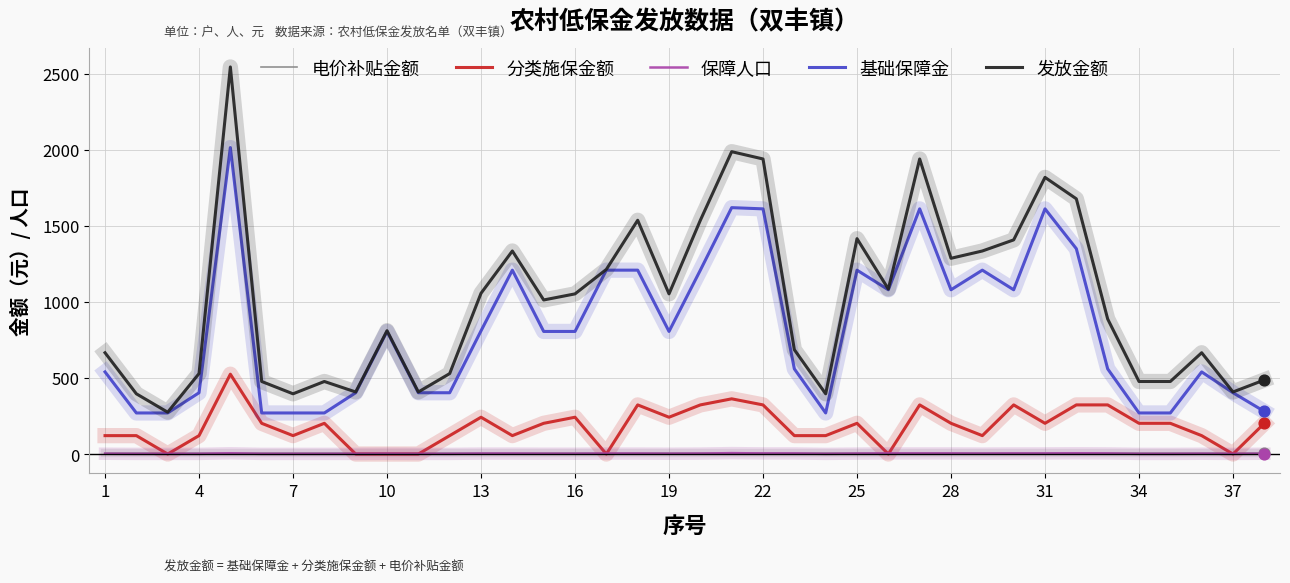

True or false: 电价补贴金额 and 发放金额 intersect in this chart.

False